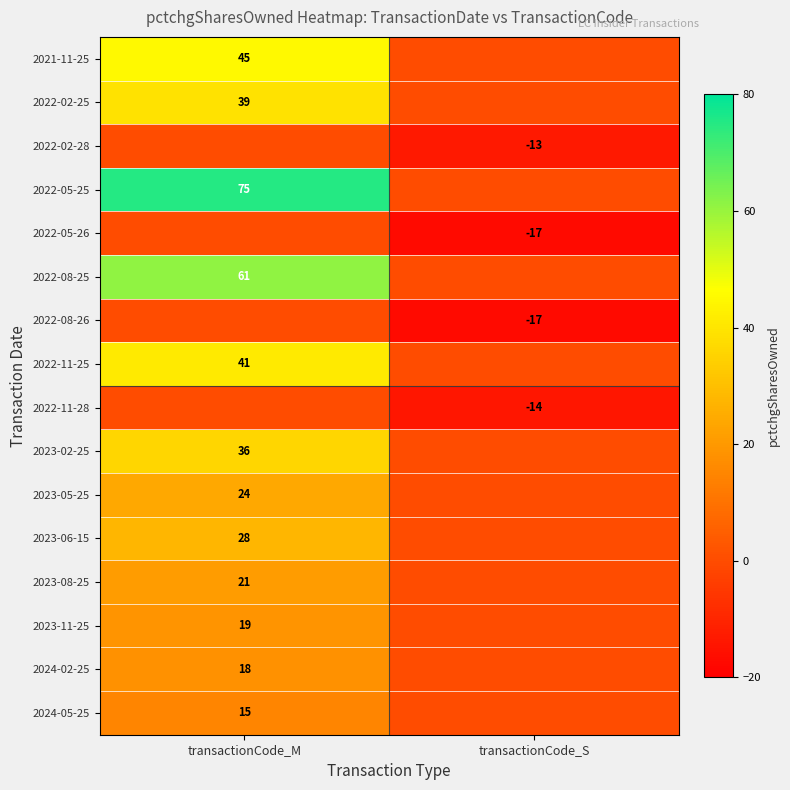

The value of 2024-05-25 at transactionCode_M is 15. True or false?

True